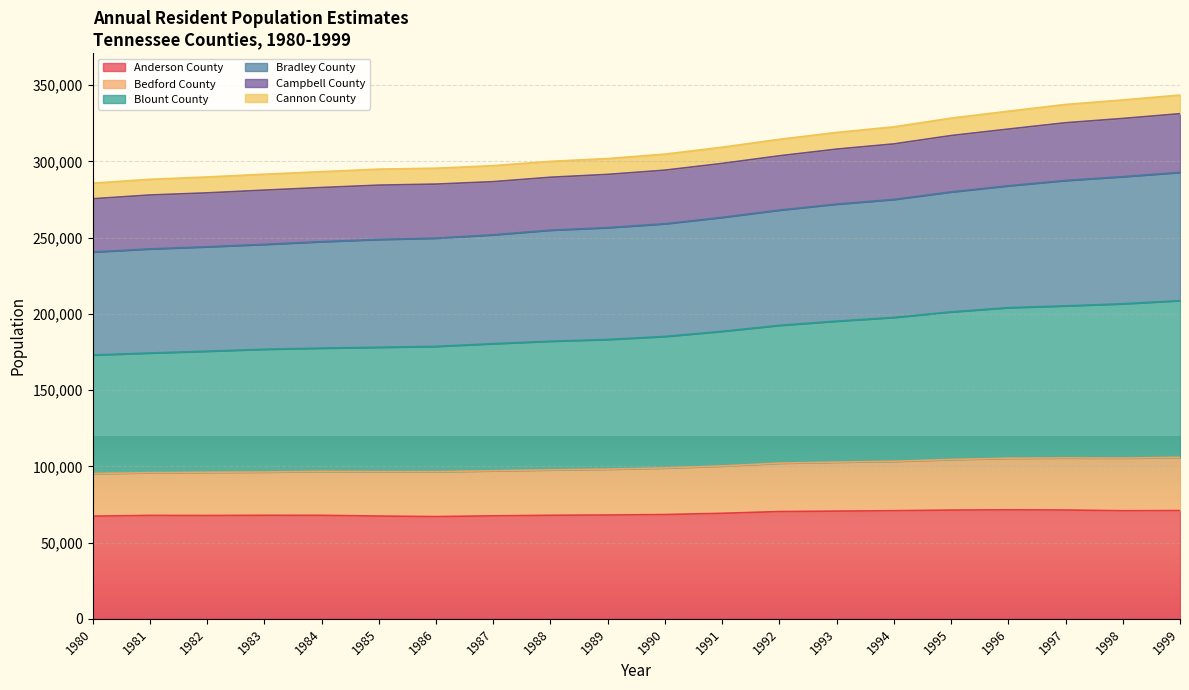

At how many categories does at least one series exceed 289694?

18